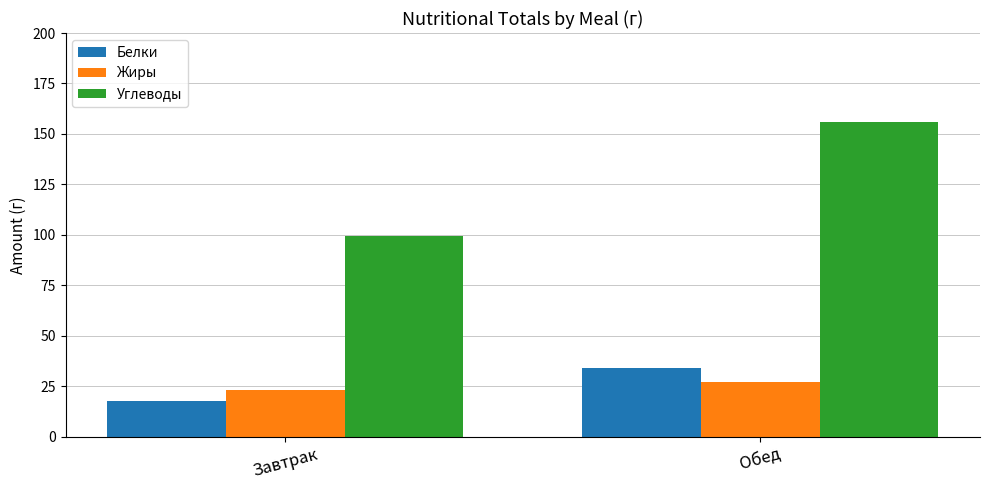

The value of Жиры at Обед is 39.4. True or false?

False